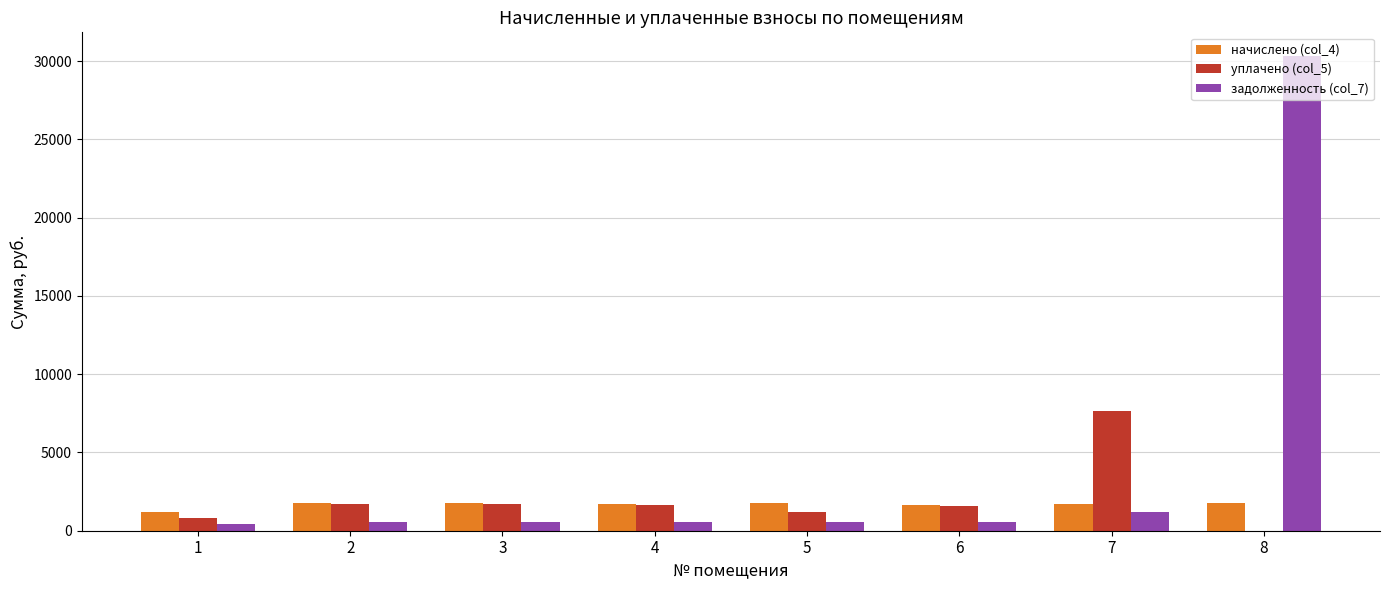

At which category does the chart reach its peak across all series?

8